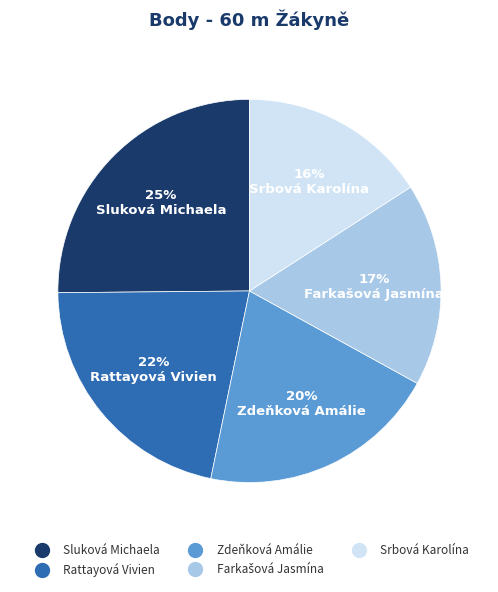

To the nearest percent, what portion does Sluková Michaela represent?

25%